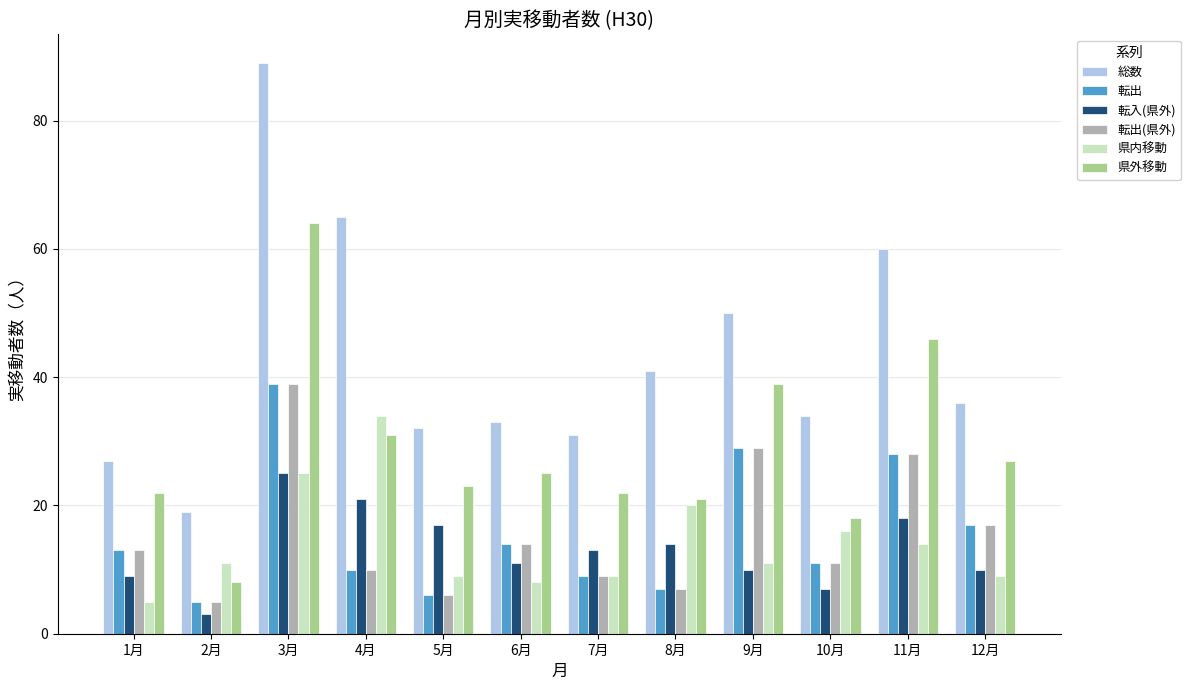

Which series has the largest total across all categories?

総数